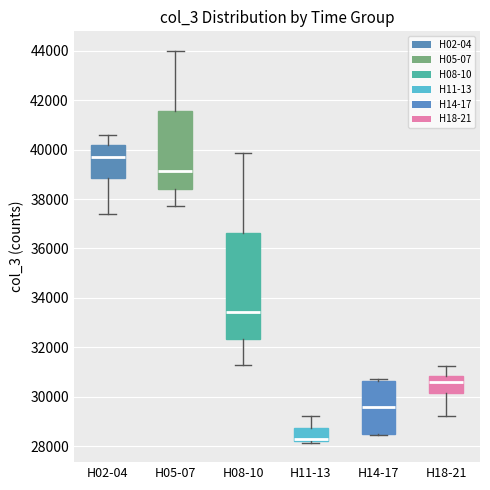

Where does the median line of the box for H08-10 sit on the y-axis? The values are not printed on the chart, so give them approximately, as read against the axis.

33400